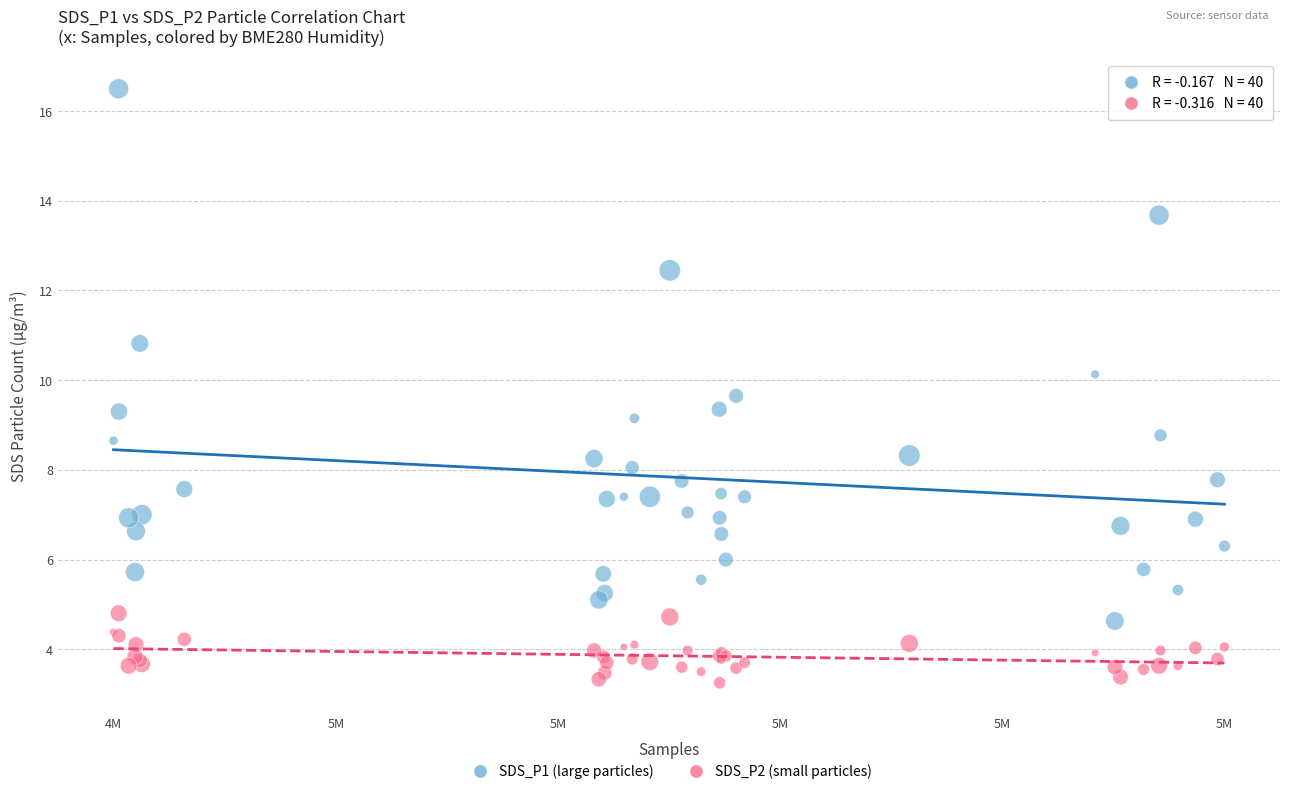

Which series reaches the minimum Y coordinate?

SDS_P2 (small particles)